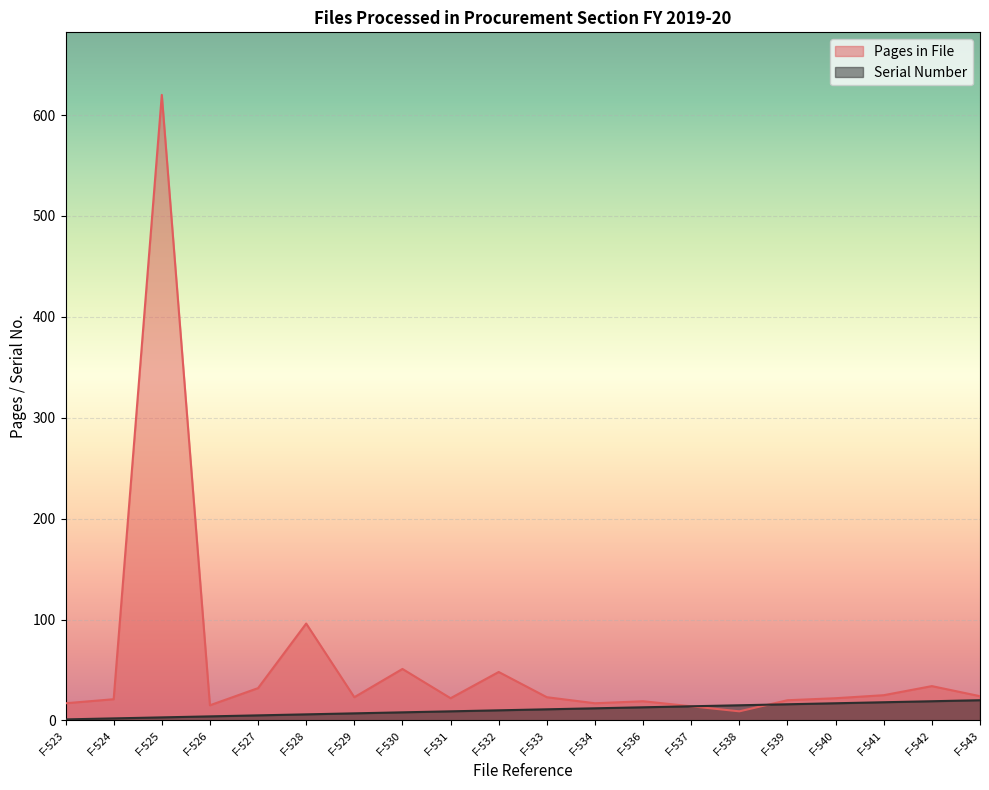

Count the number of data series in this chart.

2